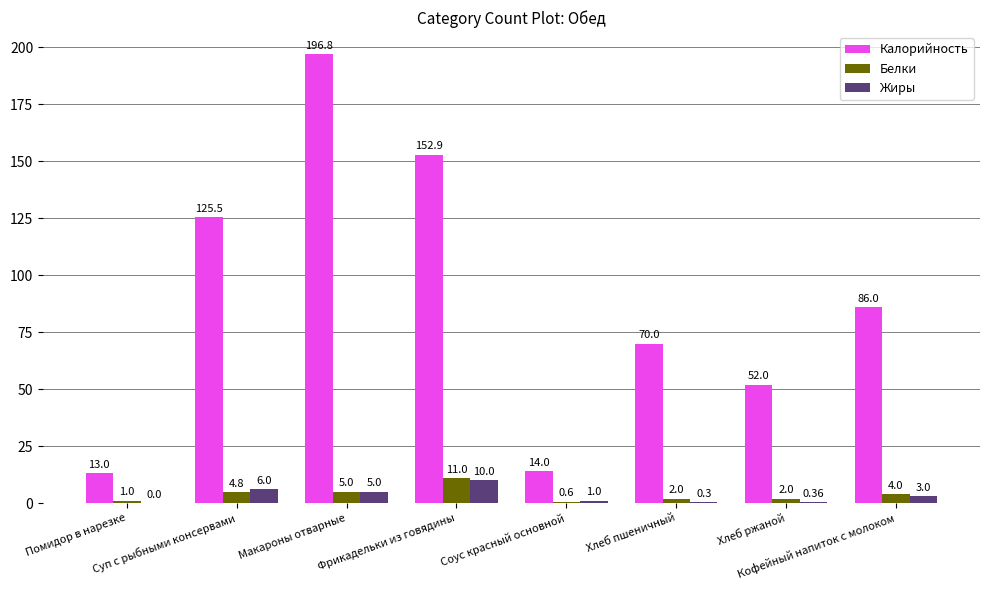

What is the sum of all Калорийность values?

710.2